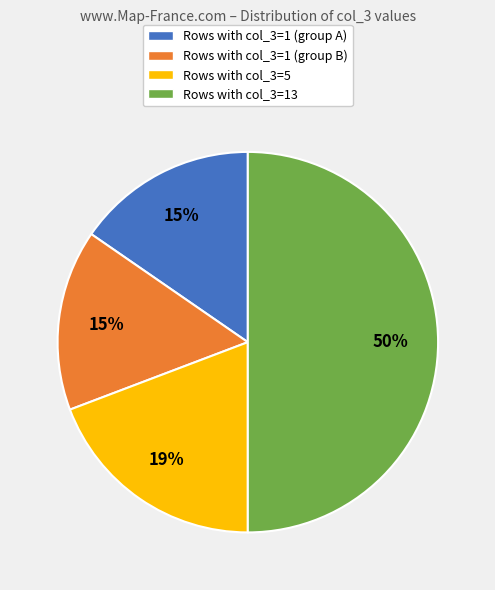

Which category has the biggest portion of the pie?

Rows with col_3=13